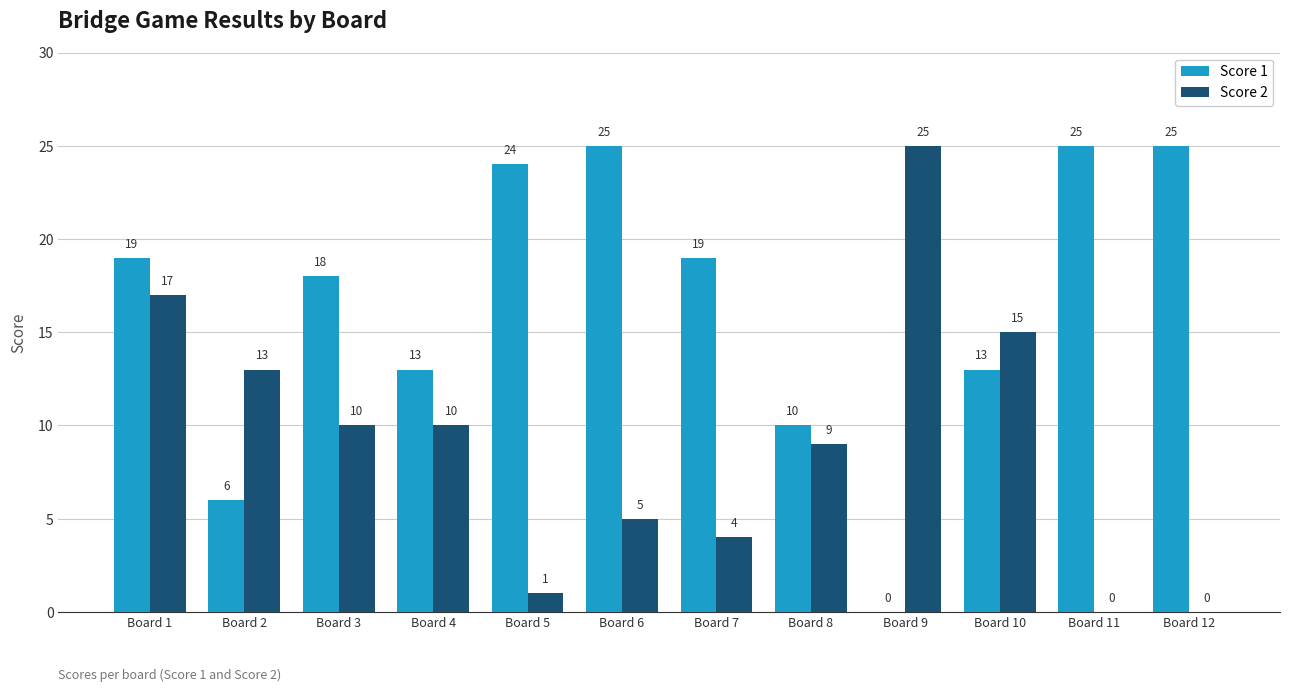

Are the bars grouped side by side (vs. stacked)?

Yes